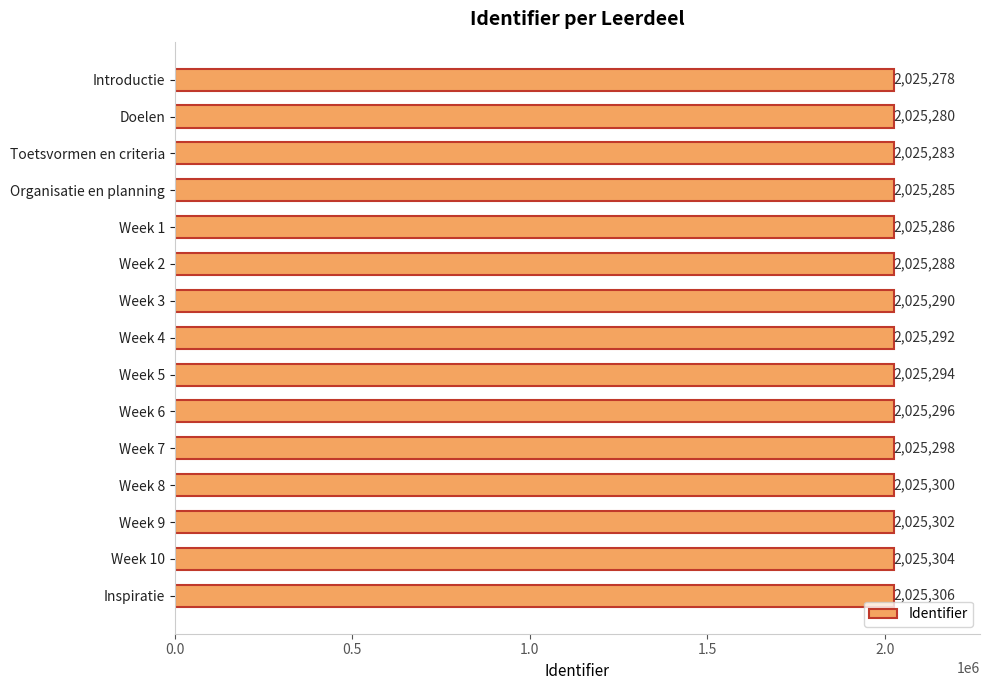

Where is the data nearest to the value 2025292?

Week 4